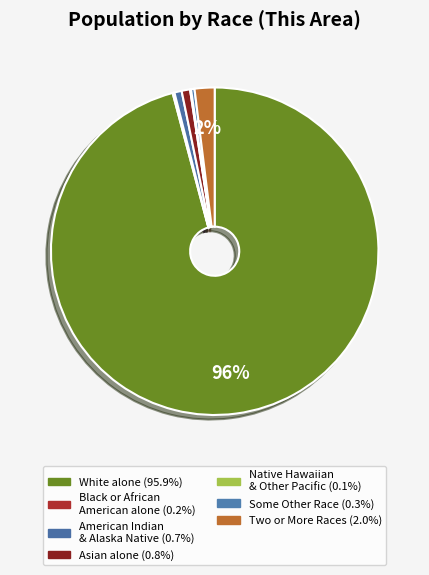

Which category has the smallest portion of the pie?

Native Hawaiian and Other Pacific Islander